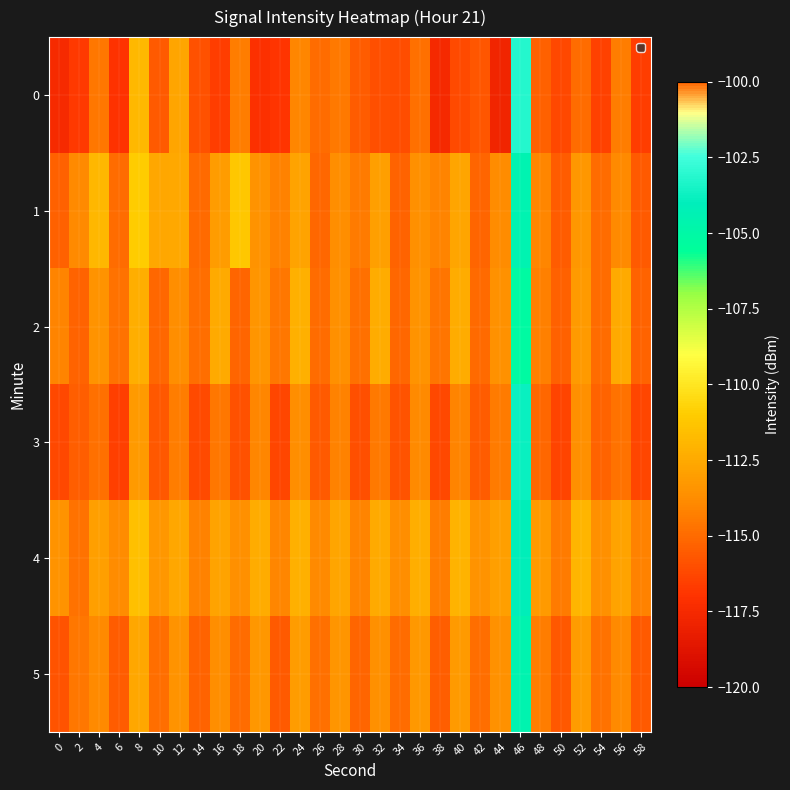

At how many categories does at least one series exceed -116?

30